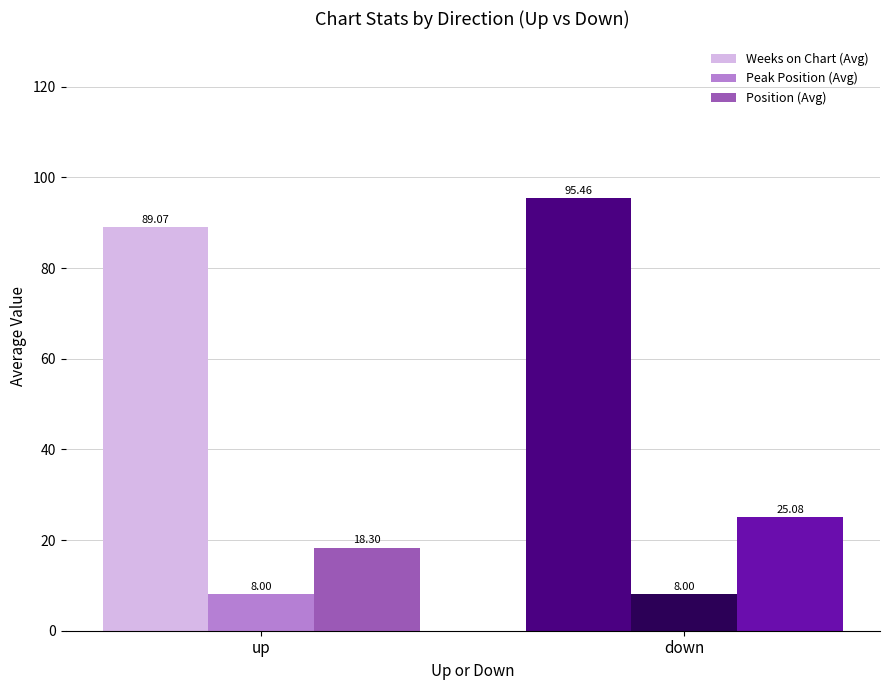

Is the value of Peak Position (Avg) at down greater than the value of Weeks on Chart (Avg) at up?

No